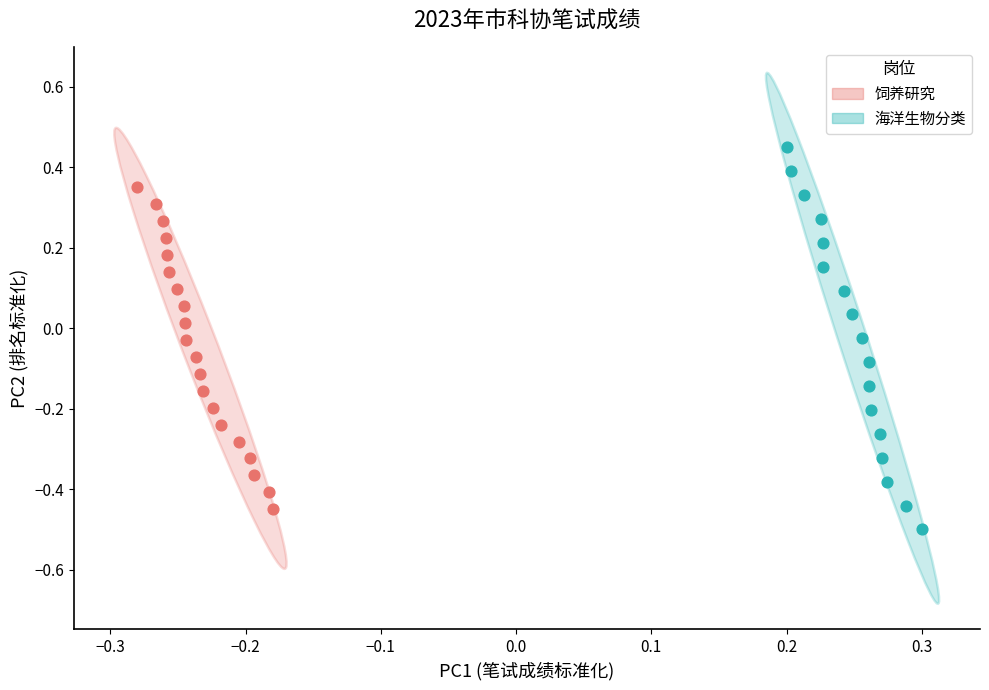

Which series reaches the maximum Y coordinate?

海洋生物分类